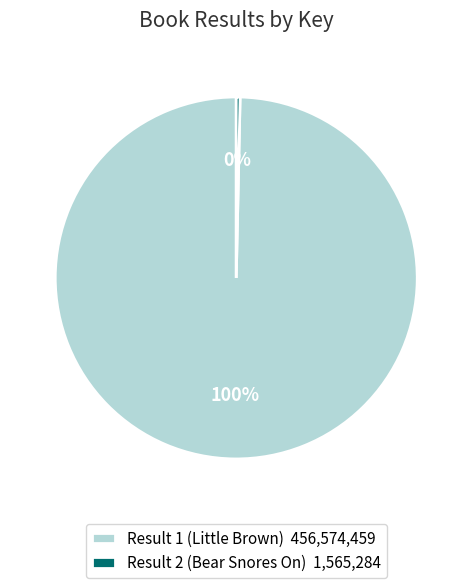

Is the sum of Result 2 (Bear Snores On) 1,565,284 and Result 1 (Little Brown) 456,574,459 greater than half?

Yes